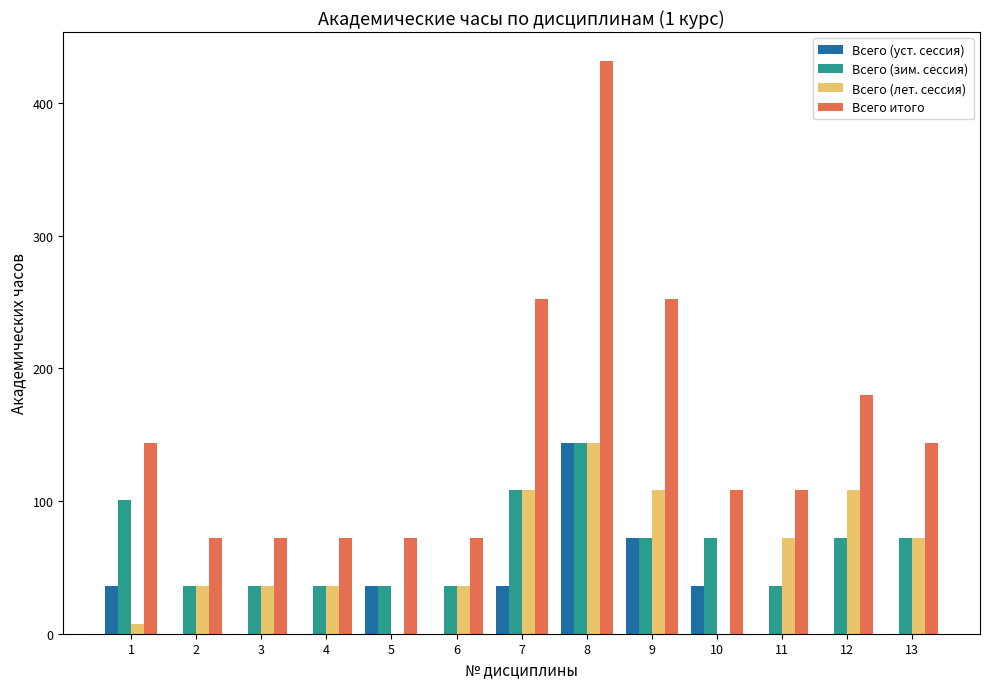

Which series changed the most between 6 and 12?

Всего итого